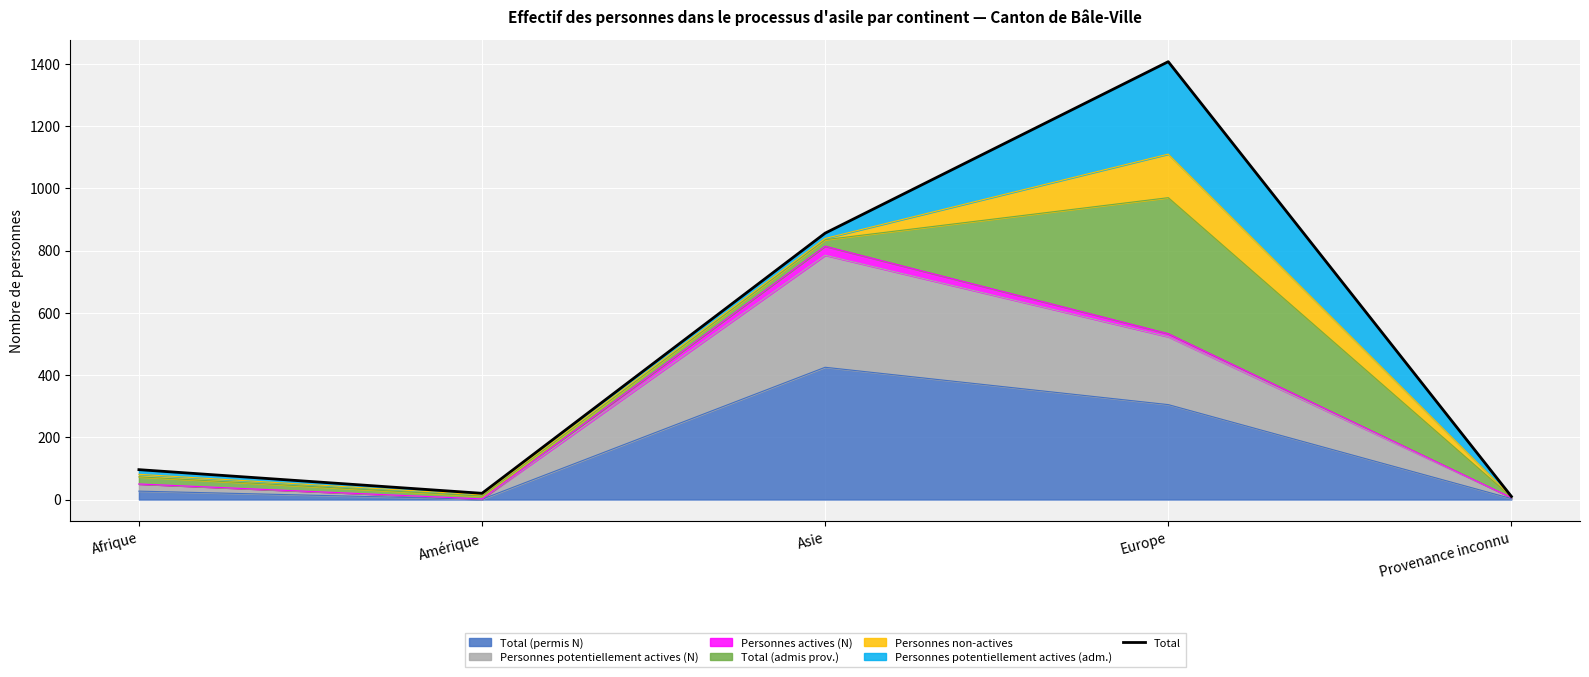

Which category has the lowest value across all series?

Provenance inconnu